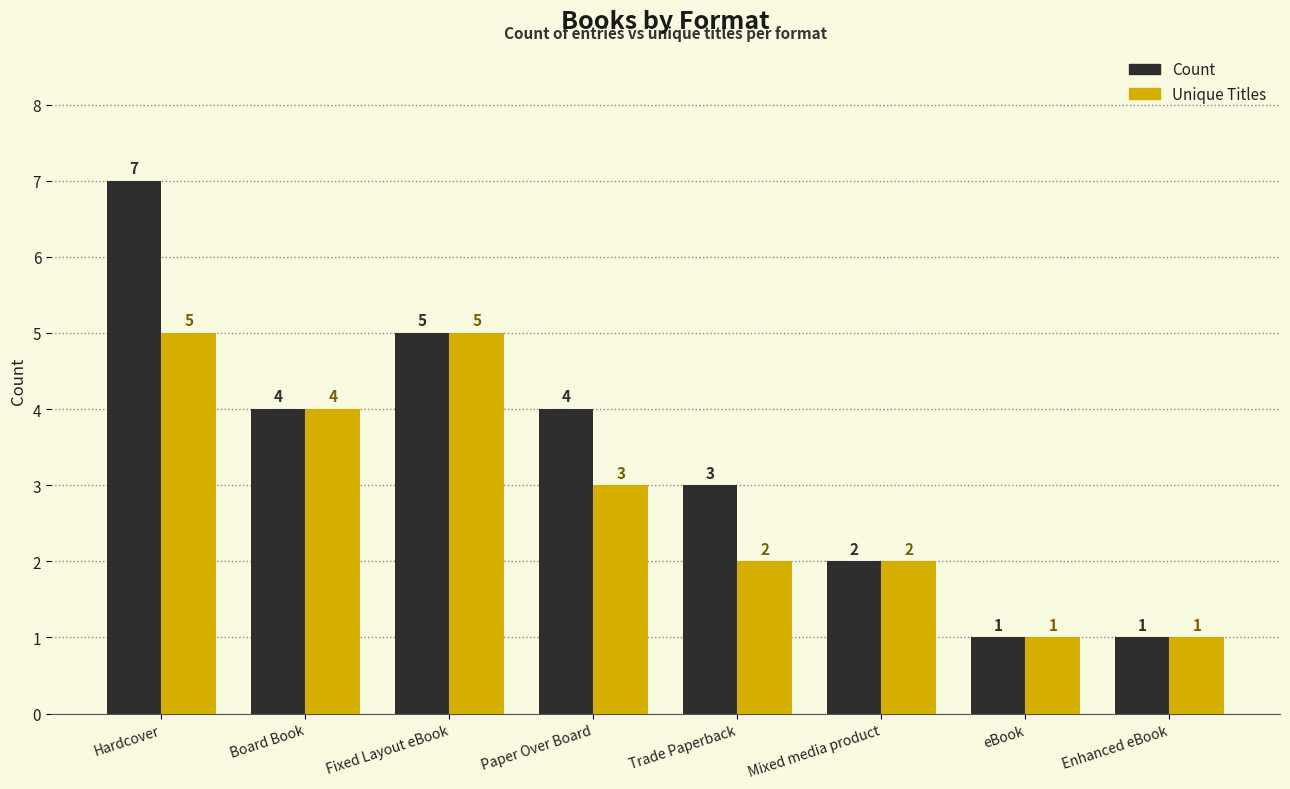

What is the total value across all series at Hardcover?

12